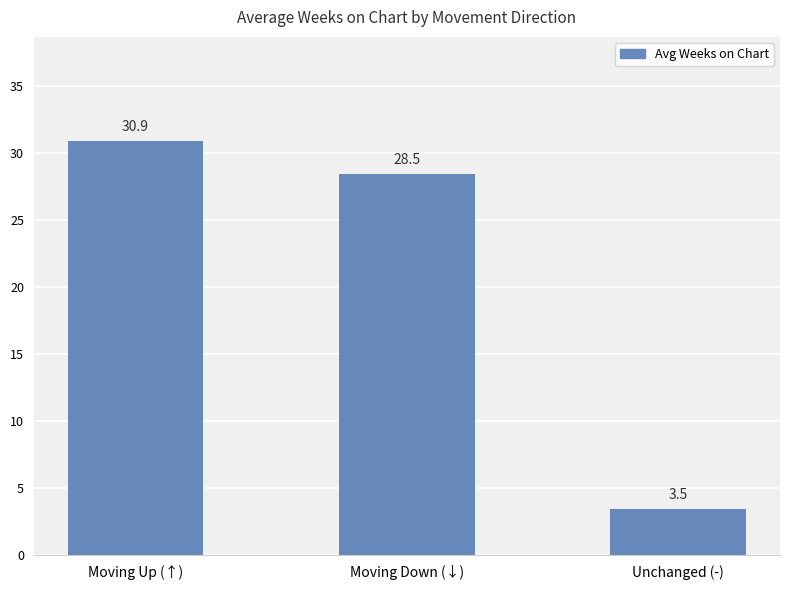

Where is the data nearest to the value 17?

Moving Down (↓)